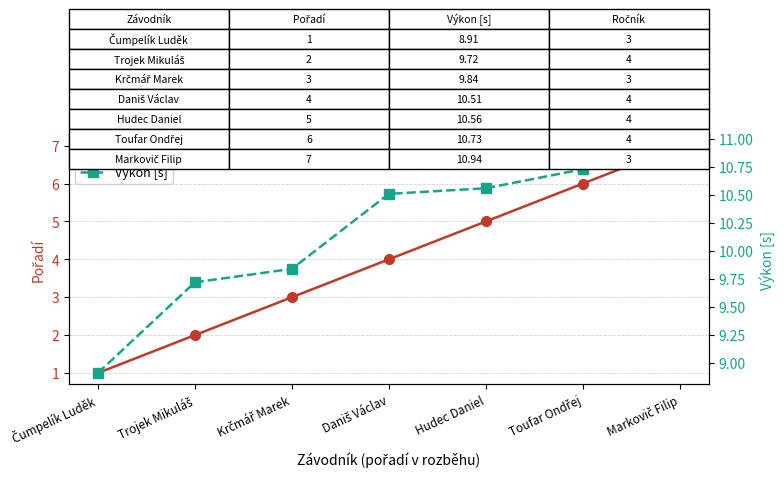

True or false: Pořadí and Výkon [s] cross at least once.

False